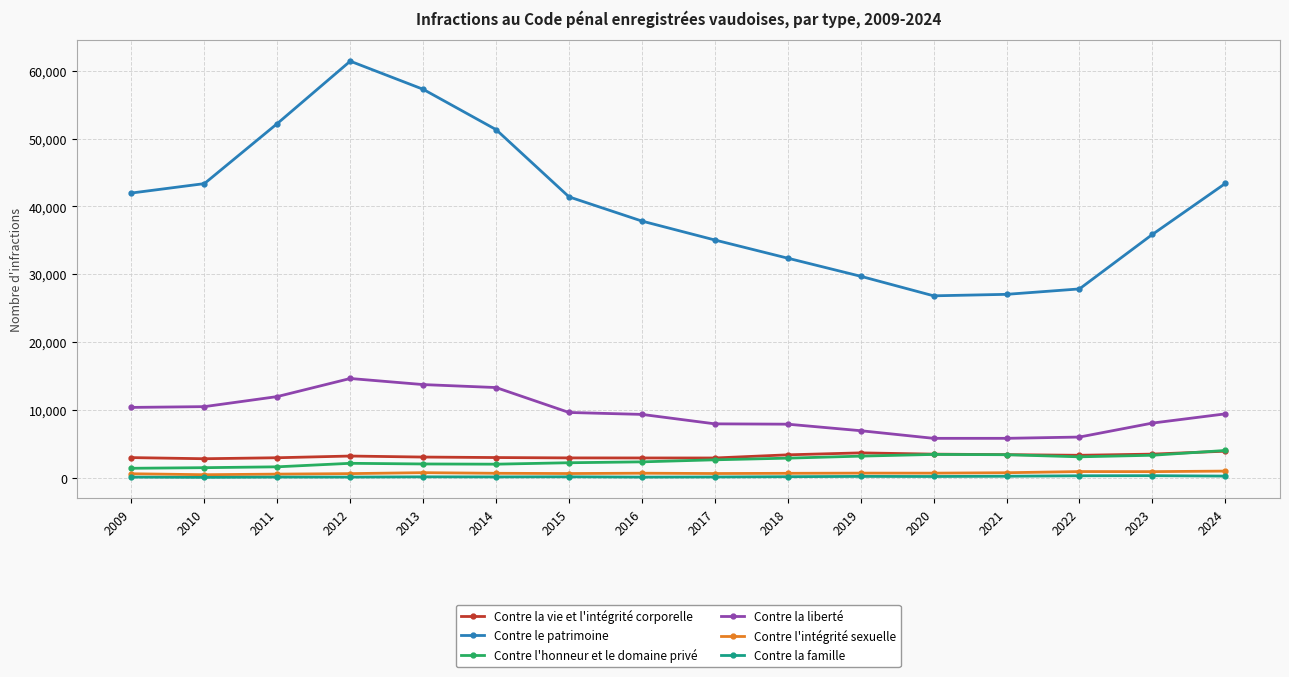

Is the value of Contre l'intégrité sexuelle at 2015 greater than the value of Contre l'honneur et le domaine privé at 2023?

No